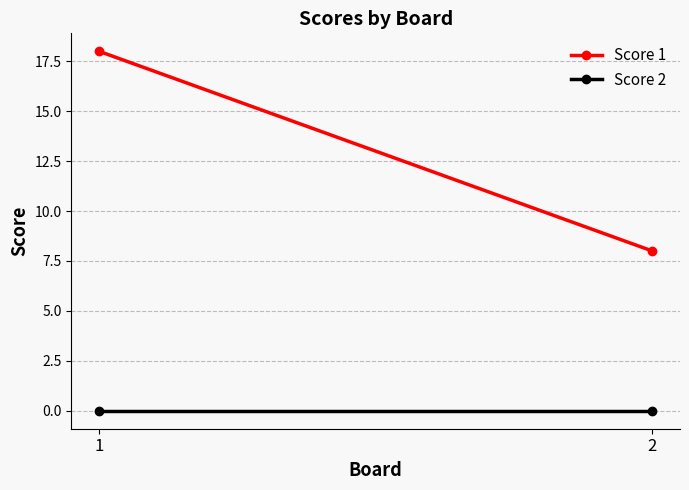

At how many categories does at least one series exceed 9?

1